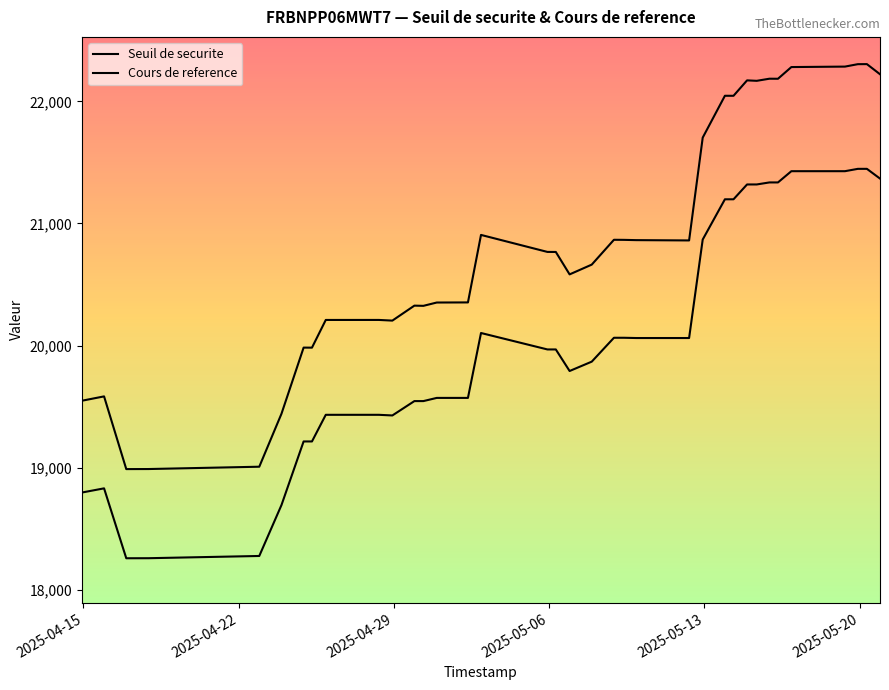

Does the chart have visible grid lines?

No